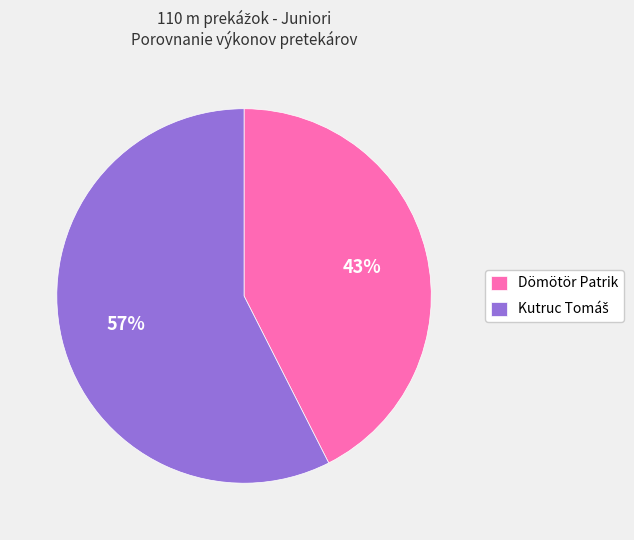

Is it true that Dömötör Patrik is 43% of the pie?

True